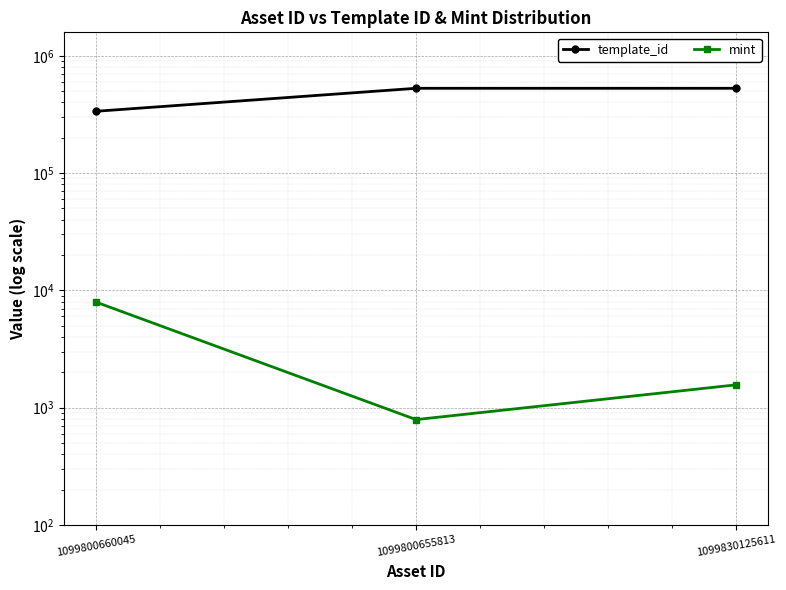

The template_id series shows 336643 at 1099800660045. True or false?

True